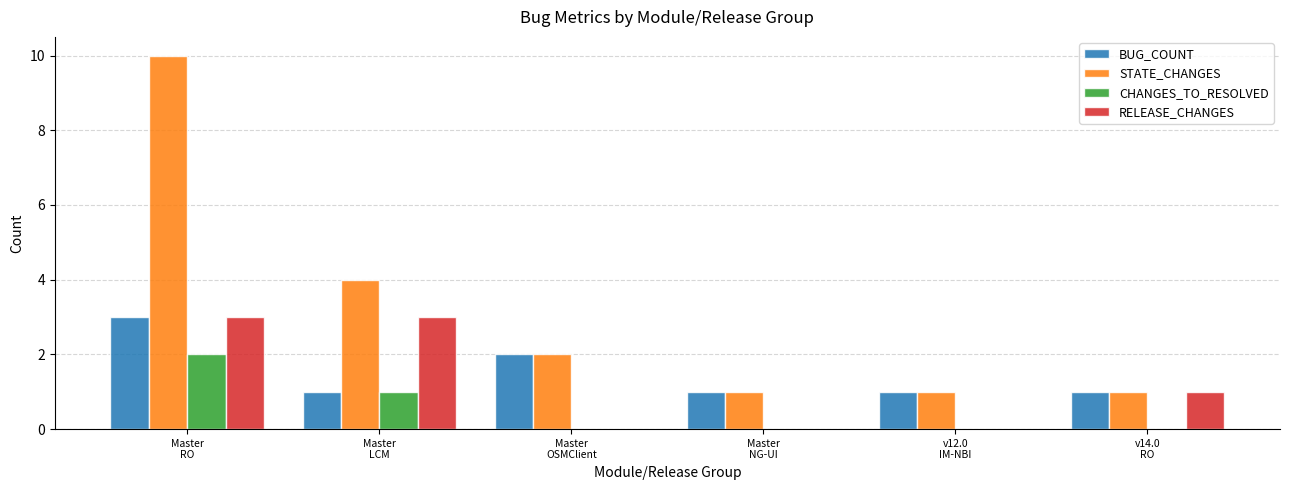

Which series has the largest total across all categories?

STATE_CHANGES